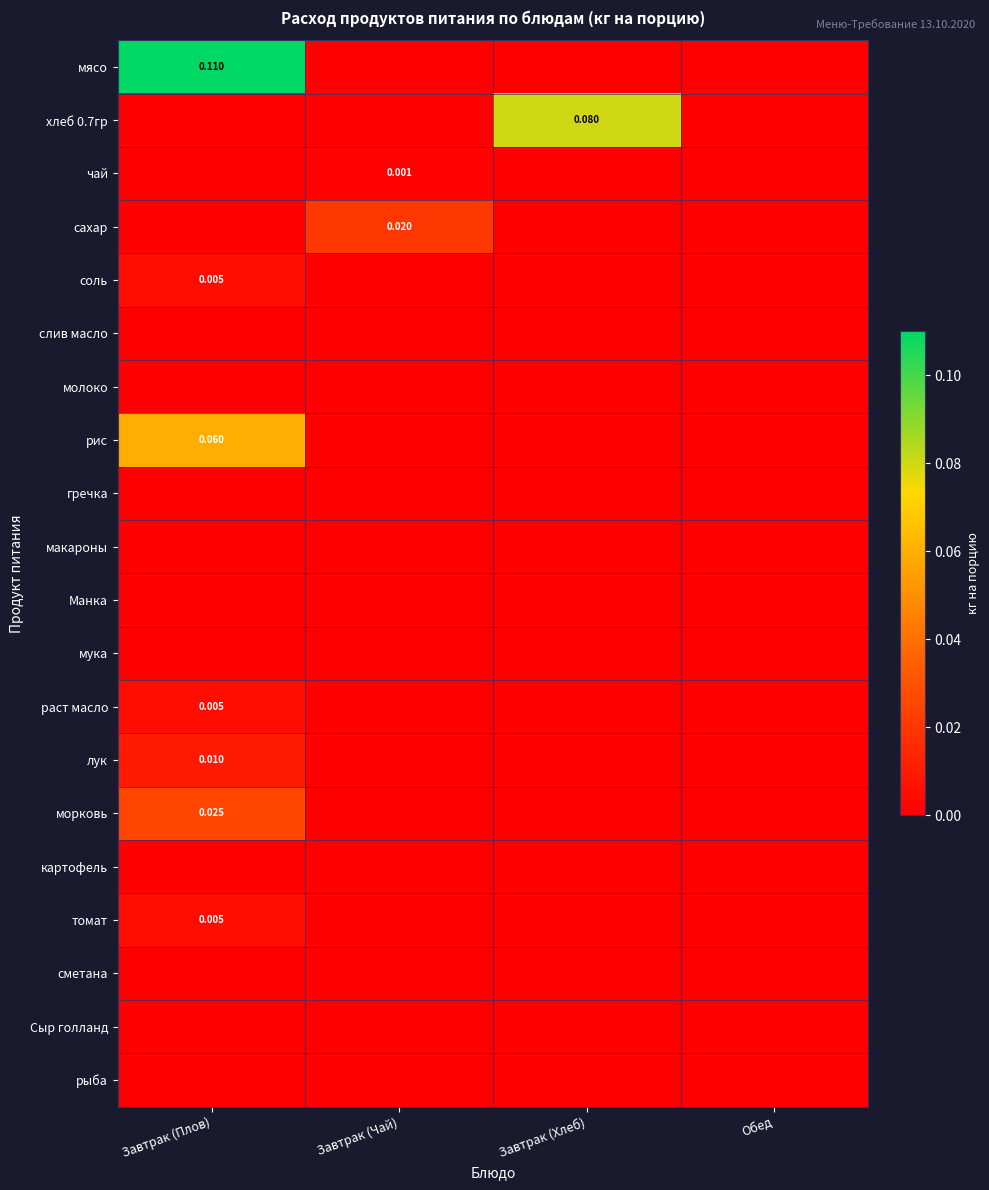

List the series in order of their peak value, highest first.

мясо, хлеб 0.7гр, рис, морковь, сахар, лук, соль, раст масло, томат, чай, слив масло, молоко, гречка, макароны, Манка, мука, картофель, сметана, Сыр голланд, рыба